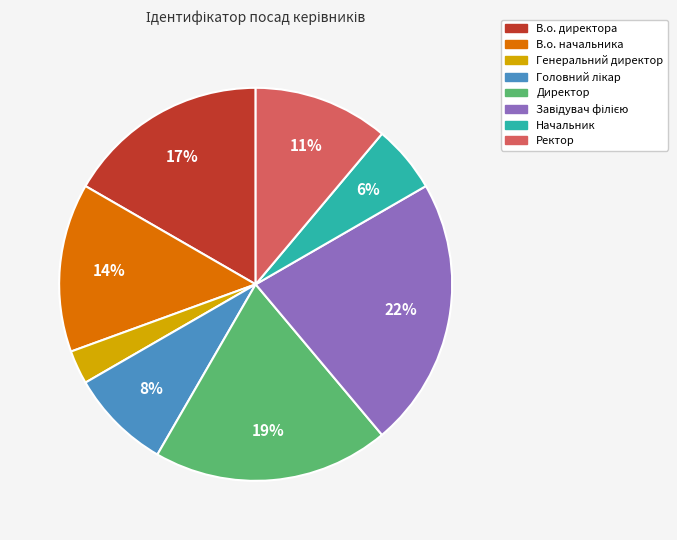

Does Директор account for over 50% of the chart?

No